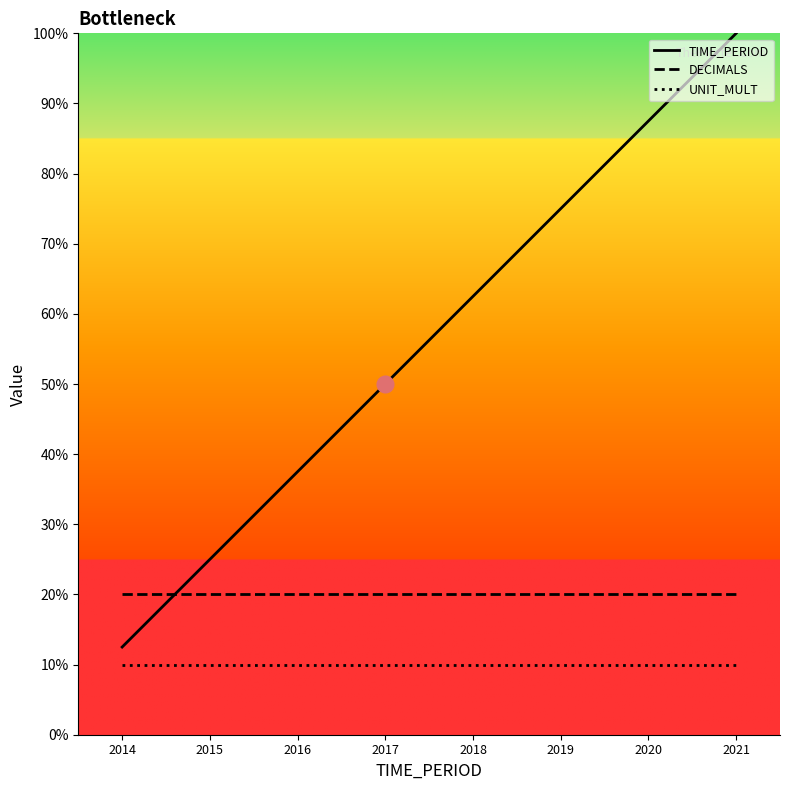

How many times do DECIMALS and TIME_PERIOD cross each other?

1